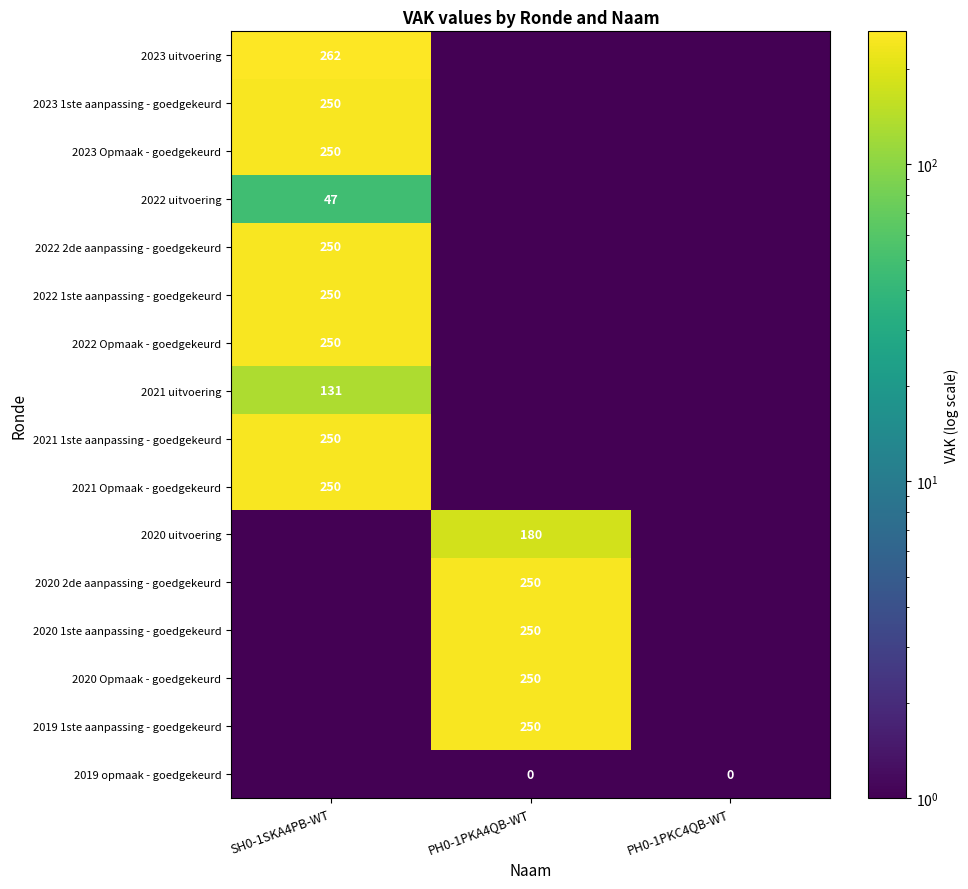

Is it true that 2022 uitvoering equals 15 at SH0-1SKA4PB-WT?

False